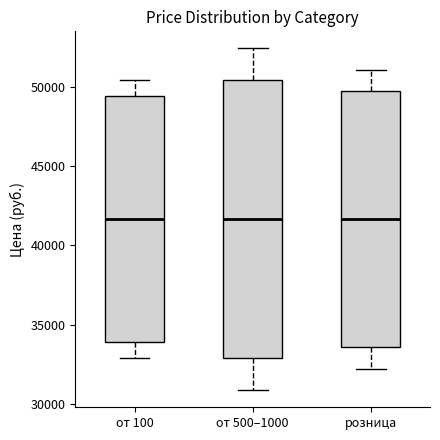

Comparing the boxes themselves (not the whiskers), which one is the tallest?

от 500–1000